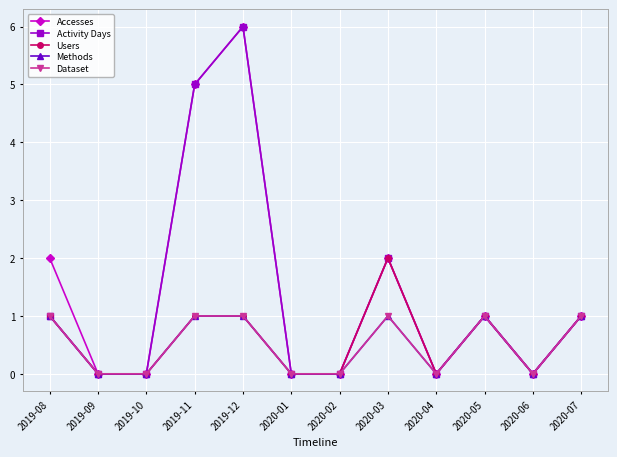

Reading left to right, what are all the values shown in this chart?

Accesses: 2019-08=2	2019-09=0	2019-10=0	2019-11=5	2019-12=6	2020-01=0	2020-02=0	2020-03=2	2020-04=0	2020-05=1	2020-06=0	2020-07=1
Activity Days: 2019-08=1	2019-09=0	2019-10=0	2019-11=5	2019-12=6	2020-01=0	2020-02=0	2020-03=2	2020-04=0	2020-05=1	2020-06=0	2020-07=1
Users: 2019-08=1	2019-09=0	2019-10=0	2019-11=1	2019-12=1	2020-01=0	2020-02=0	2020-03=2	2020-04=0	2020-05=1	2020-06=0	2020-07=1
Methods: 2019-08=1	2019-09=0	2019-10=0	2019-11=1	2019-12=1	2020-01=0	2020-02=0	2020-03=1	2020-04=0	2020-05=1	2020-06=0	2020-07=1
Dataset: 2019-08=1	2019-09=0	2019-10=0	2019-11=1	2019-12=1	2020-01=0	2020-02=0	2020-03=1	2020-04=0	2020-05=1	2020-06=0	2020-07=1